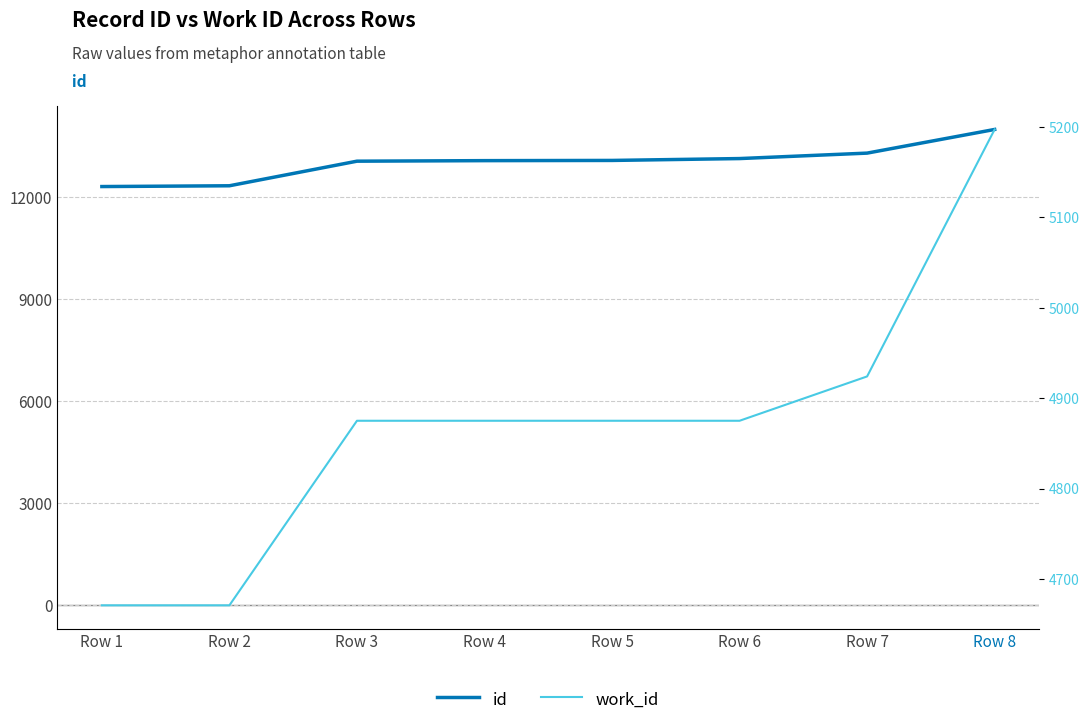

Is the value of id at Row 6 greater than the value of work_id at Row 7?

Yes